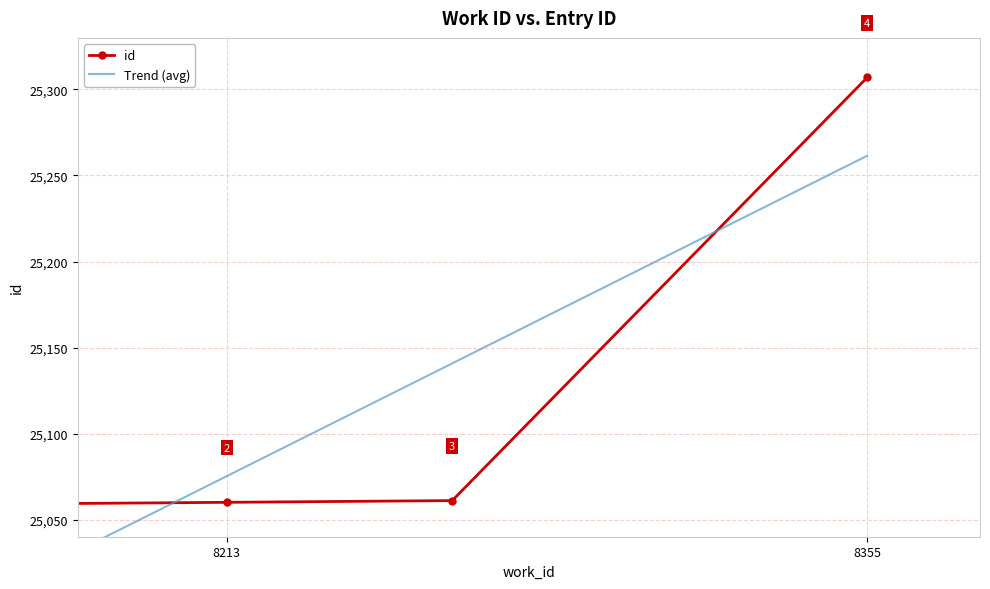

Reading left to right, list all the values displayed in this chart.

8213=25059	8213=25060	8213=25061	8355=25307